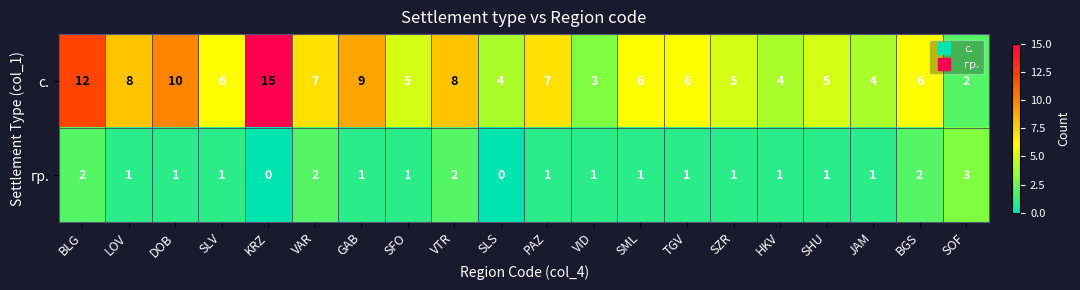

What is the difference between the maximum and minimum values in the гр. series?

3